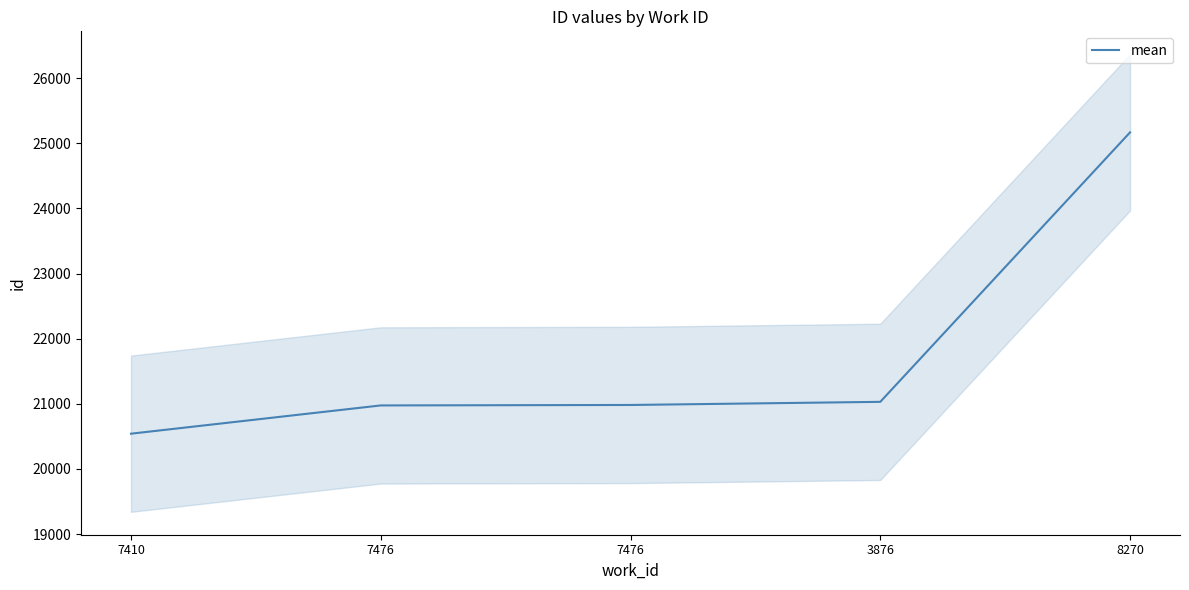

What is the difference between the values at 8270 and 3876?

4138